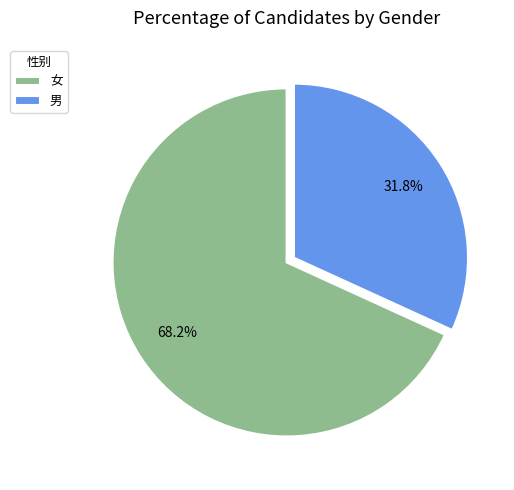

Approximately how many times larger is the value at 男 compared to 女?

0.5